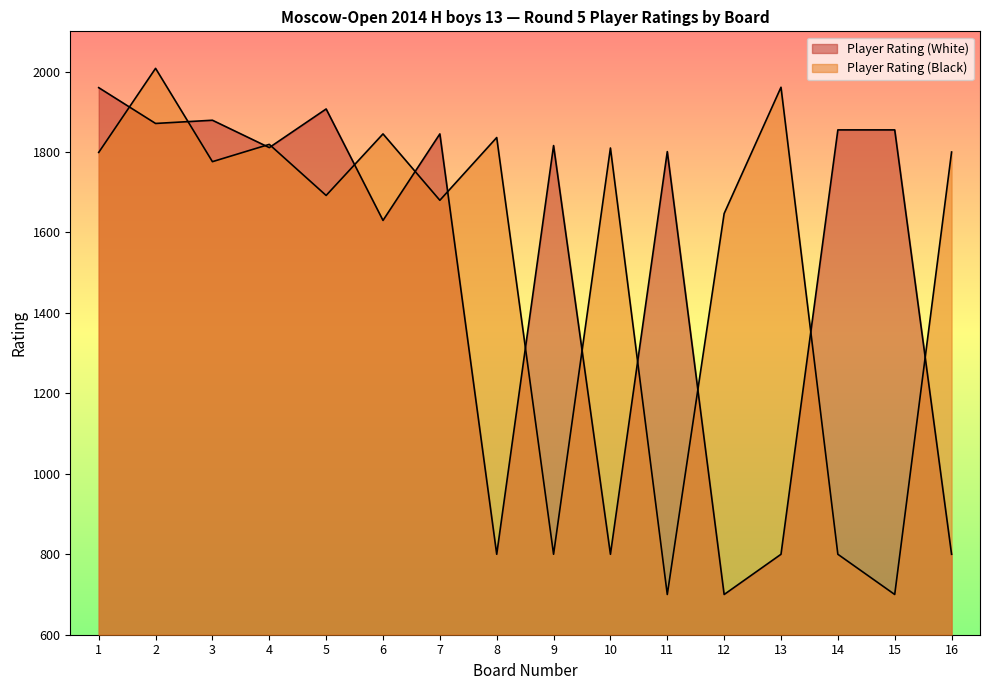

Between which two adjacent categories do Player Rating (Black) and Player Rating (White) first intersect?

1 and 2